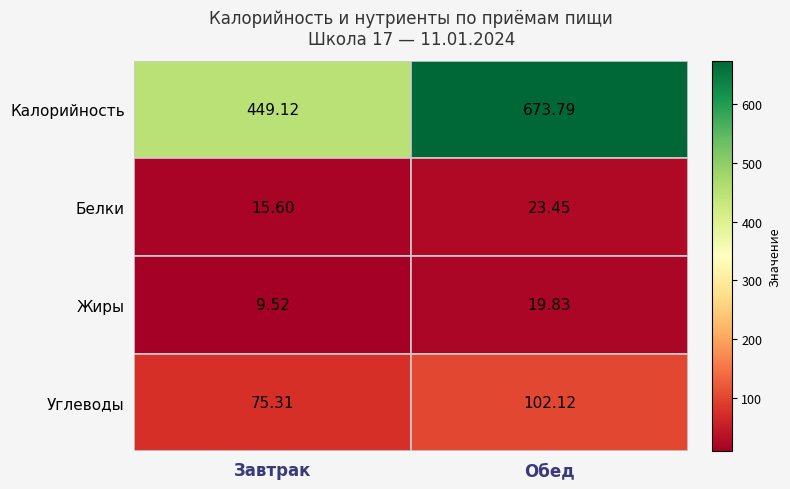

Rank the series at Обед from highest to lowest value.

Калорийность, Углеводы, Белки, Жиры